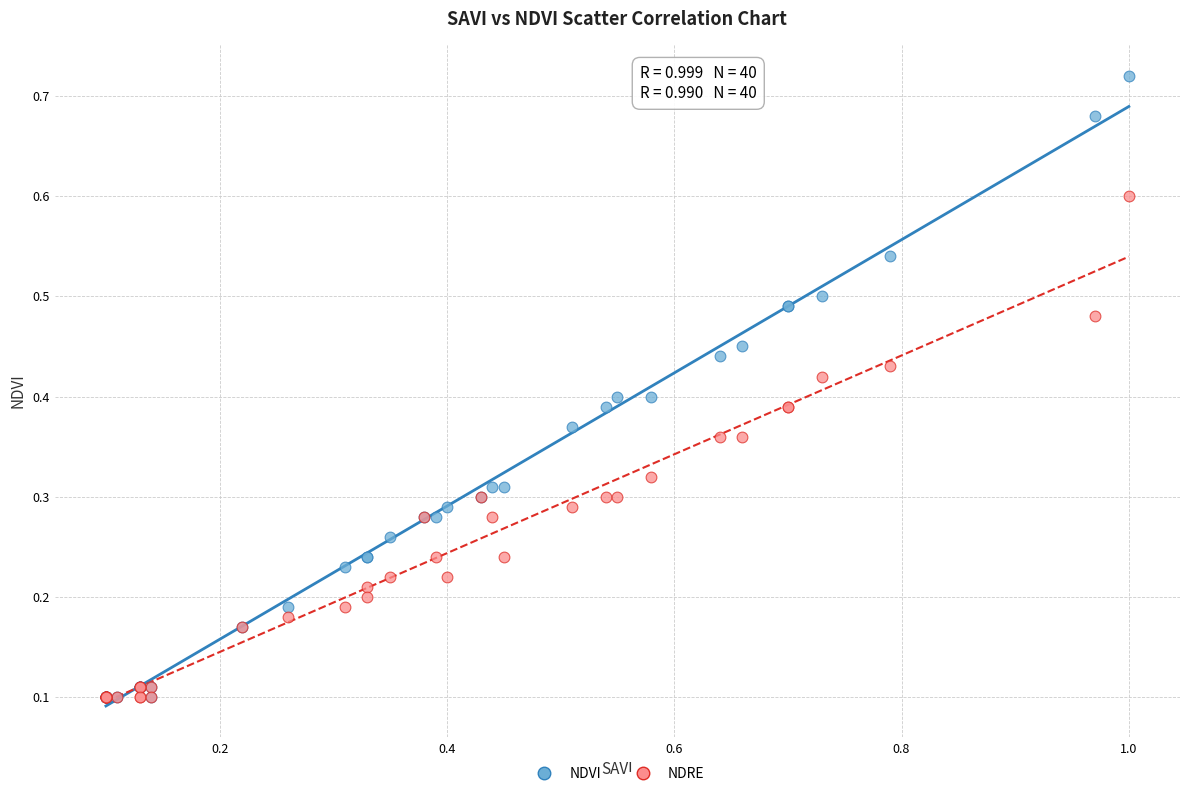

Which series contains the highest Y value?

NDVI